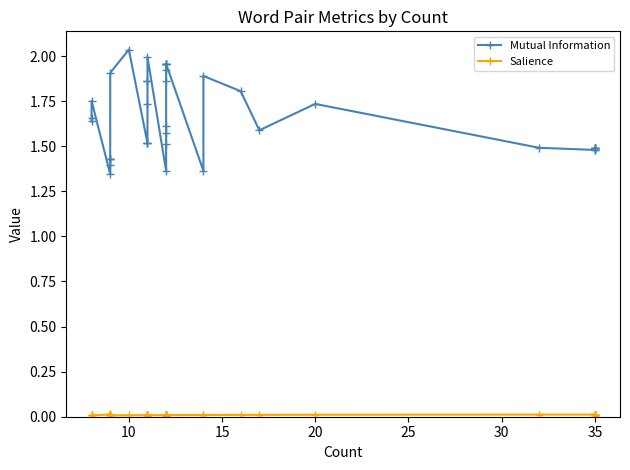

True or false: Salience and Mutual Information intersect in this chart.

False